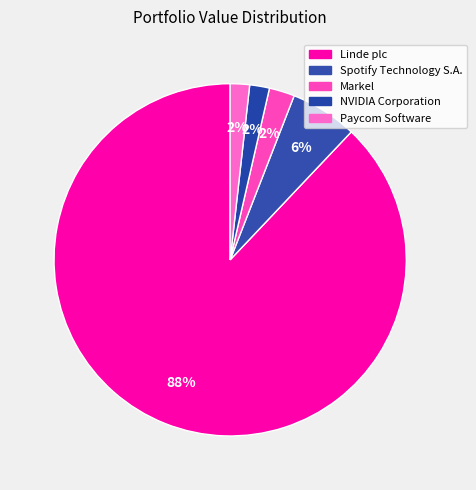

Combined, do Spotify Technology S.A. and Linde plc account for over 50%?

Yes